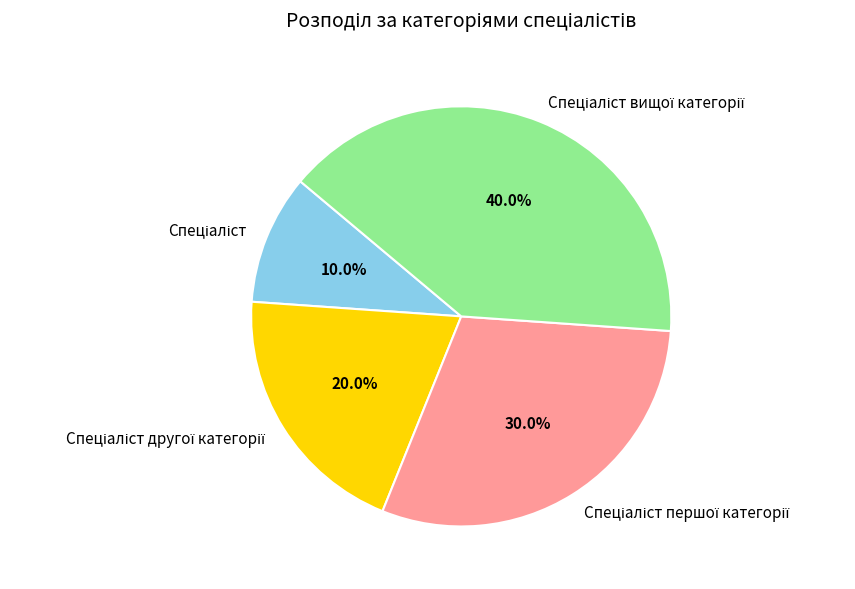

Does any single category account for the majority?

No